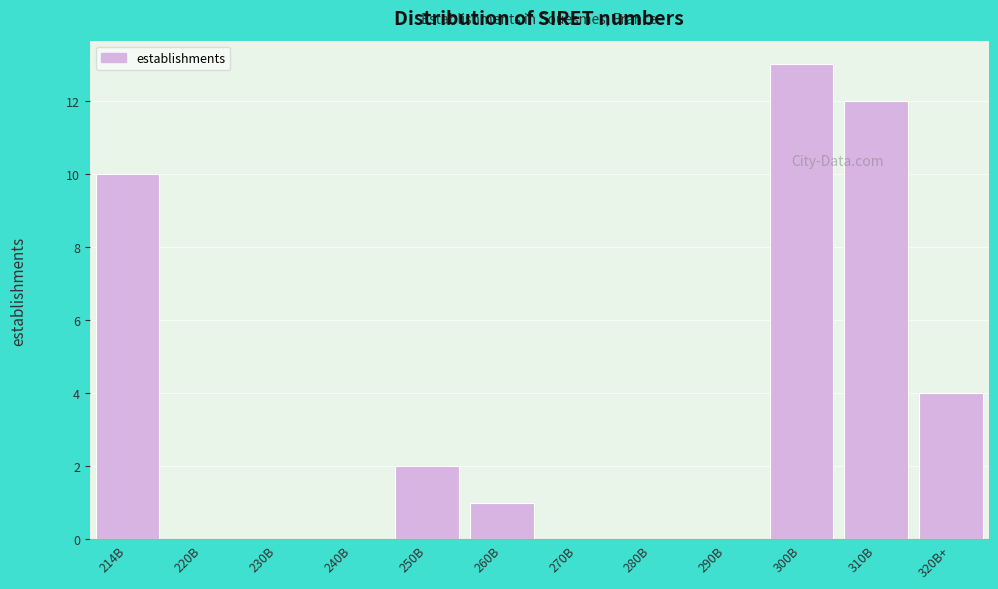

Reading left to right, list all the values displayed in this chart.

214B=10	220B=0	230B=0	240B=0	250B=2	260B=1	270B=0	280B=0	290B=0	300B=13	310B=12	320B+=4